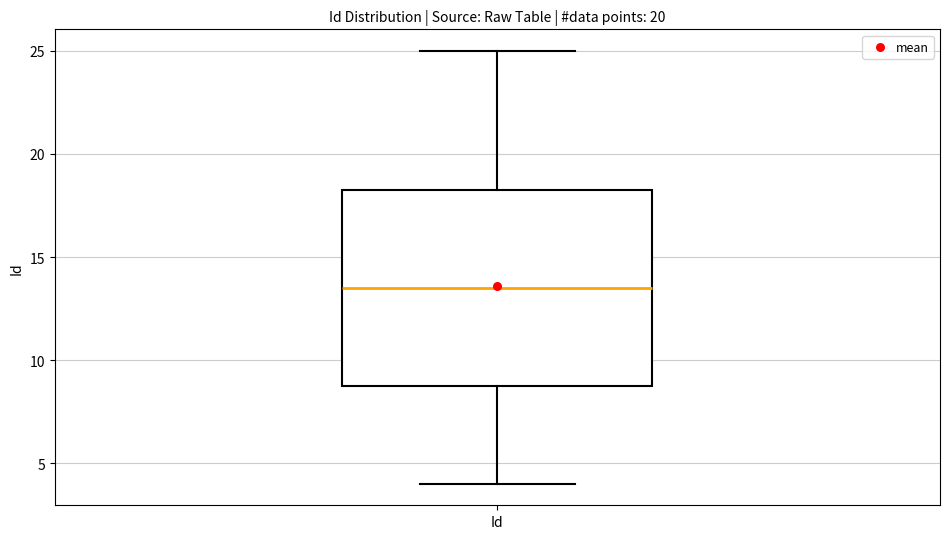

Where is the upper edge of the box for Id on the y-axis? The values are not printed on the chart, so give them approximately, as read against the axis.

18.5